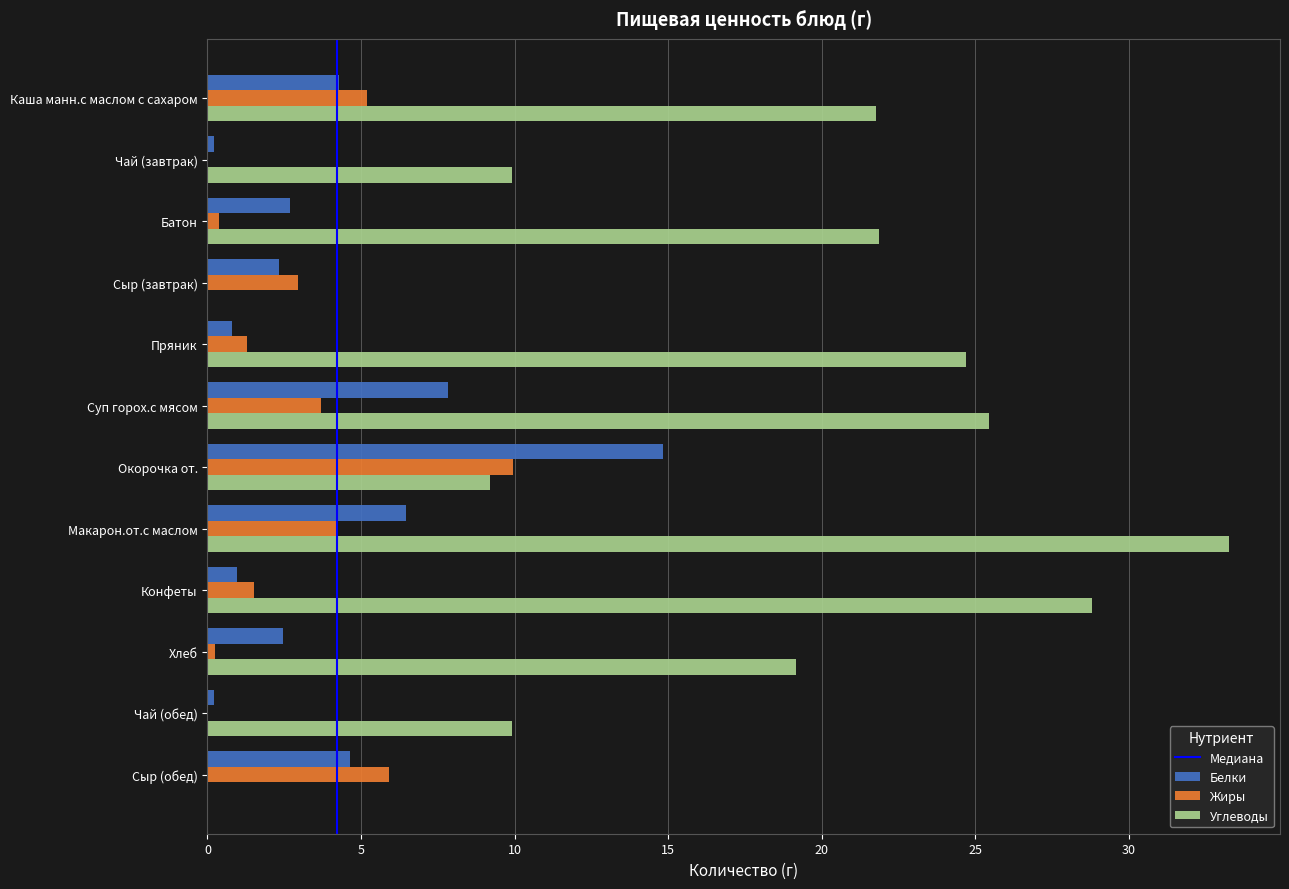

Which series has the largest range (max minus min)?

Углеводы